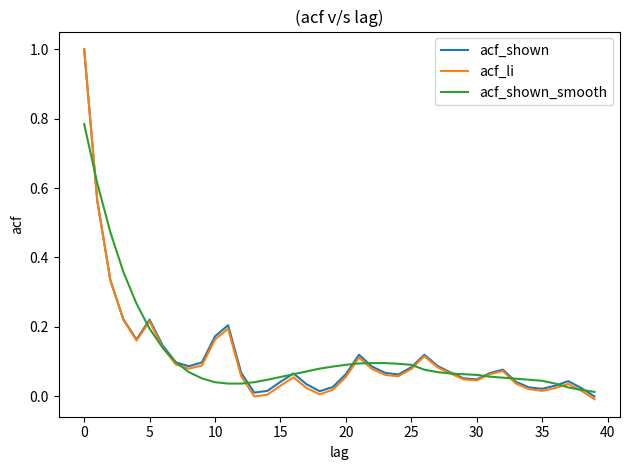

What is the greatest value displayed?

1.0